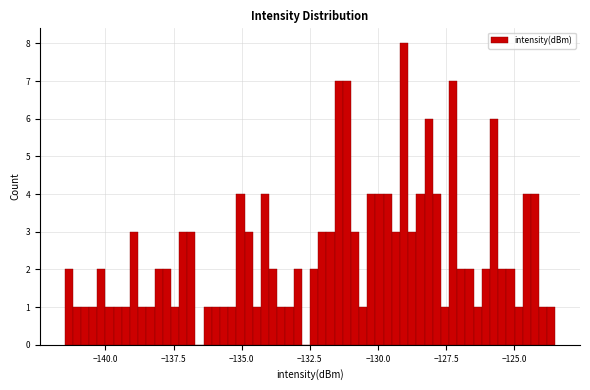

Read against the x-axis, roughly where is the centre of the tallest bar?

-129.0